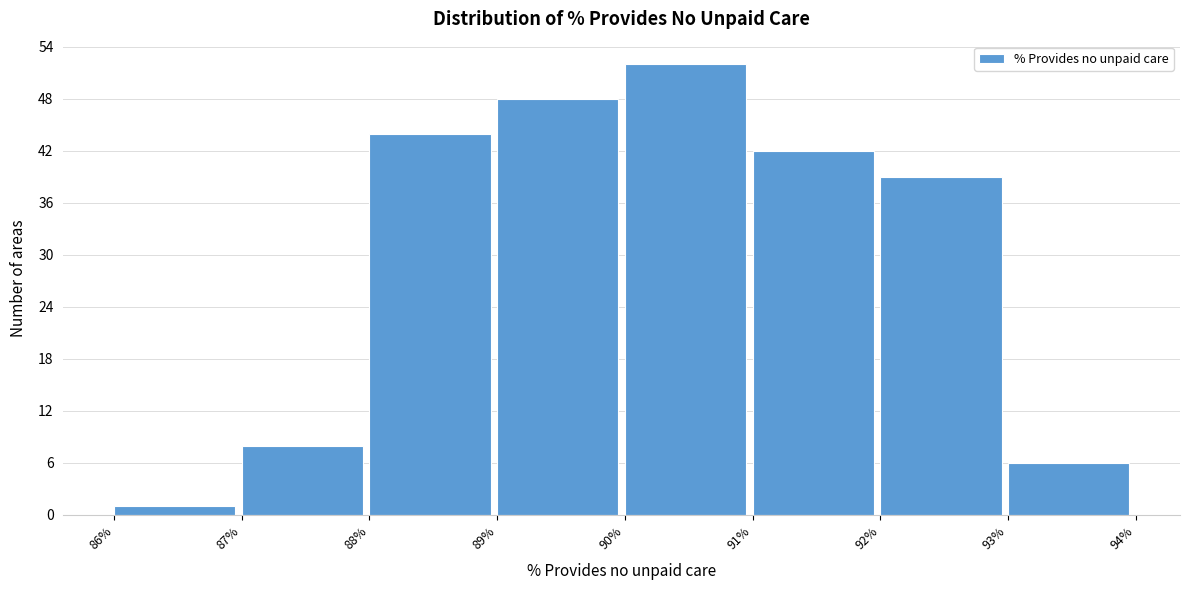

Reading left to right, list every bar in this chart as the range it spans on the x-axis followed by its height. The values are not printed on the chart, so give them approximately, as read against the axis.

86% to 87%: 1
87% to 88%: 8
88% to 89%: 44
89% to 90%: 48
90% to 91%: 52
91% to 92%: 42
92% to 93%: 39
93% to 94%: 6